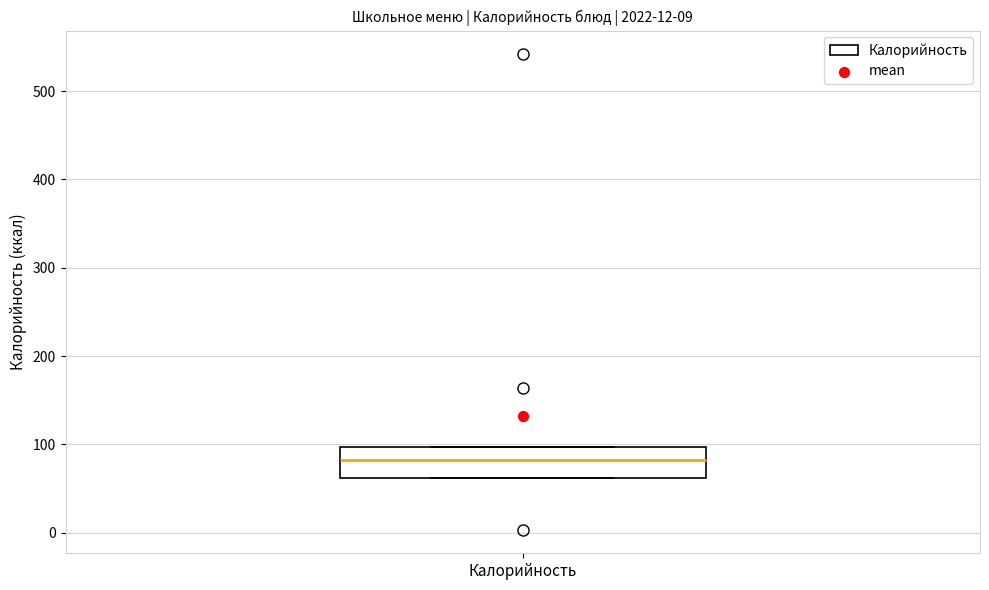

Where is the lower edge of the box for Калорийность on the y-axis? The values are not printed on the chart, so give them approximately, as read against the axis.

60